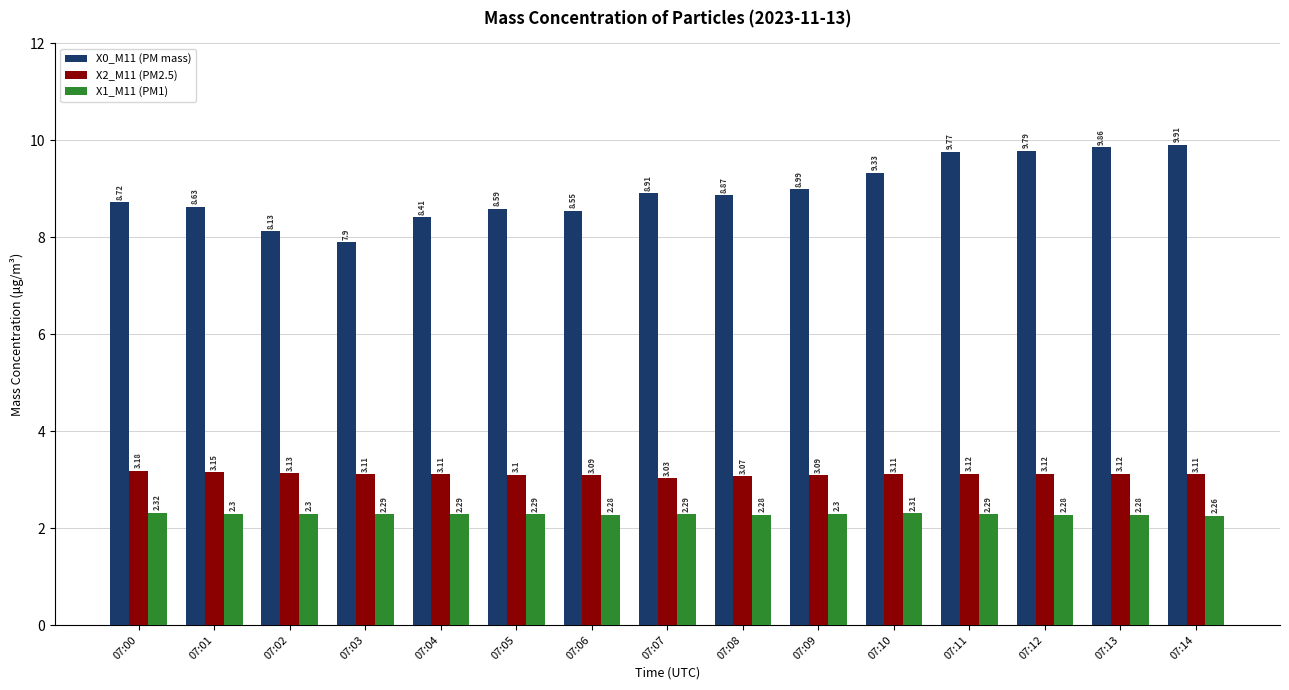

Read the X0_M11 (PM mass) value at 07:08.

8.9